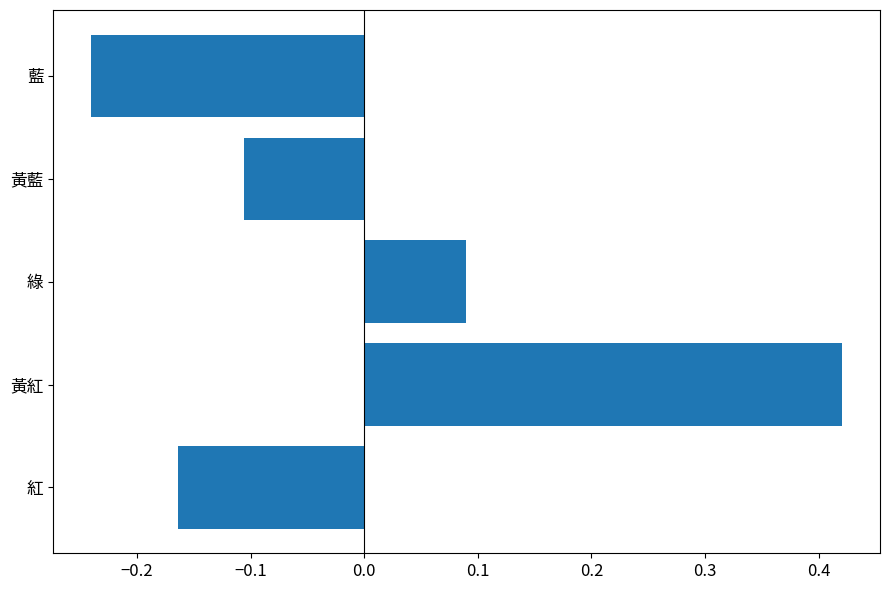

Does the chart contain stacked bars?

No